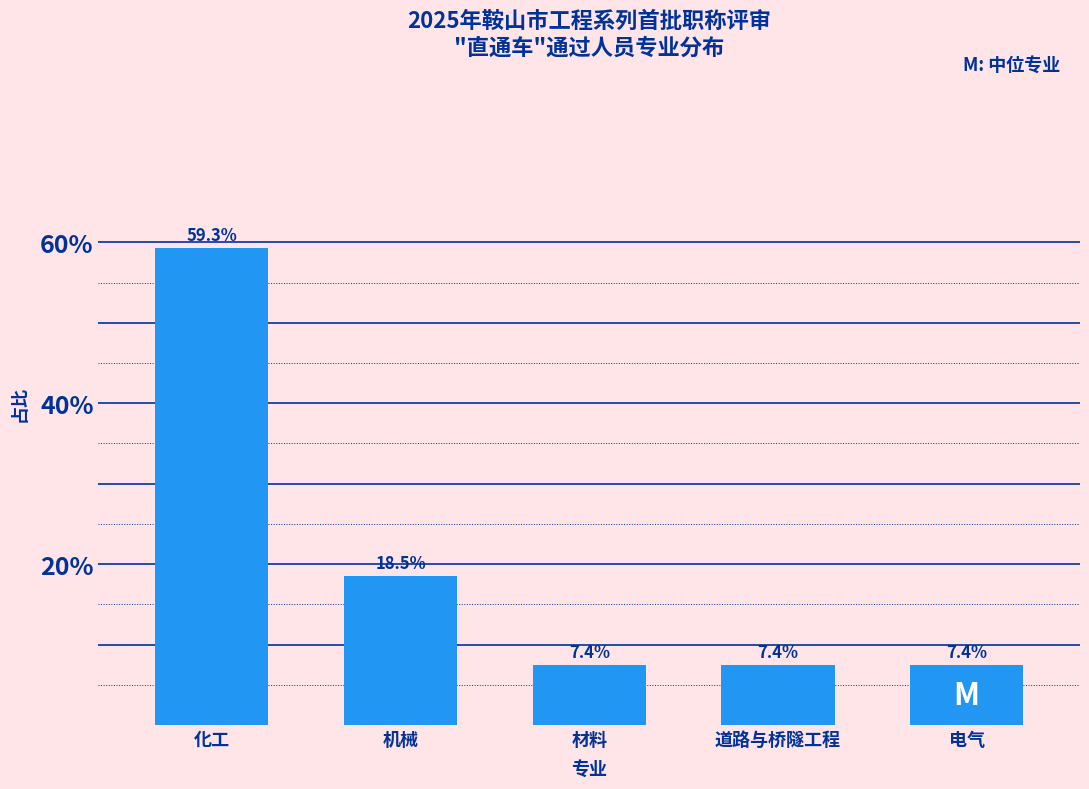

Reading right to left, what are all the values shown in this chart?

电气=7.4	道路与桥隧工程=7.4	材料=7.4	机械=18.5	化工=59.3